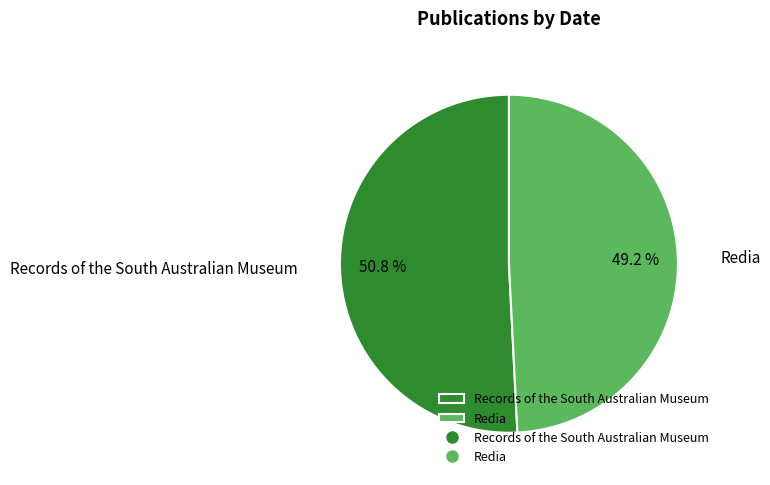

Combined, what portion of the pie is Redia and Records of the South Australian Museum?

100.0%